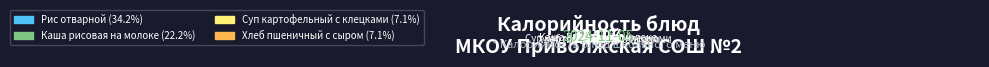

The Чай с сахаром (завтрак) slice represents 1% of the pie. True or false?

False